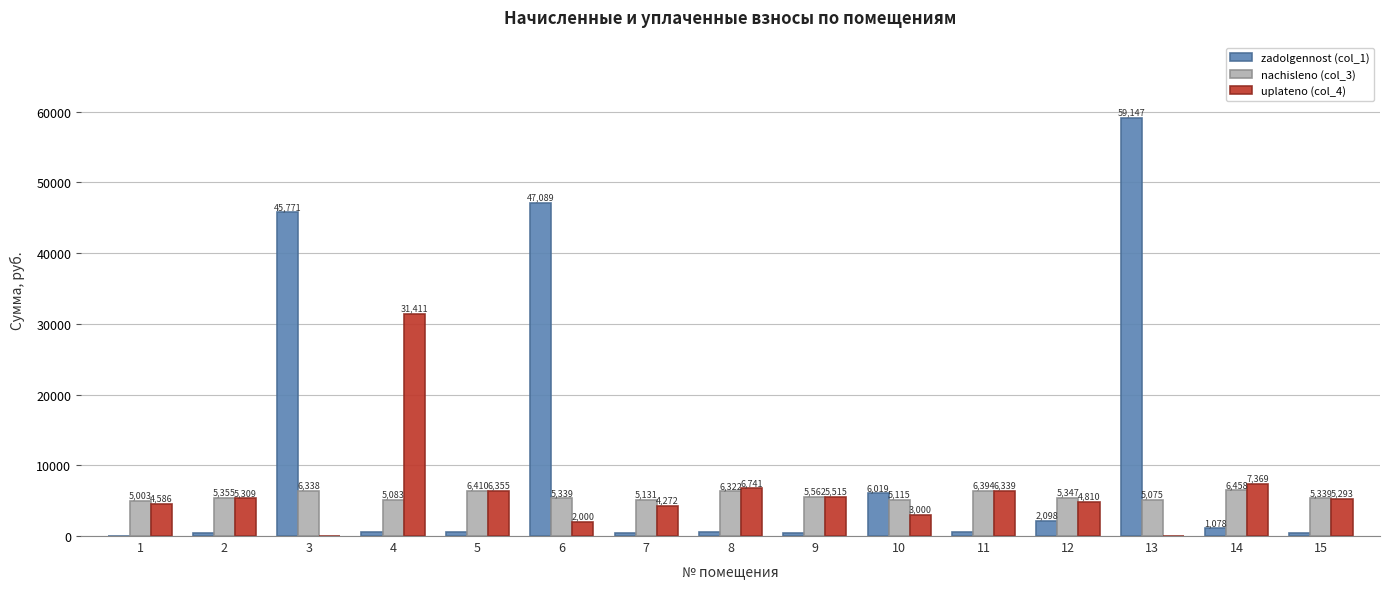

At which category does the chart reach its peak across all series?

13